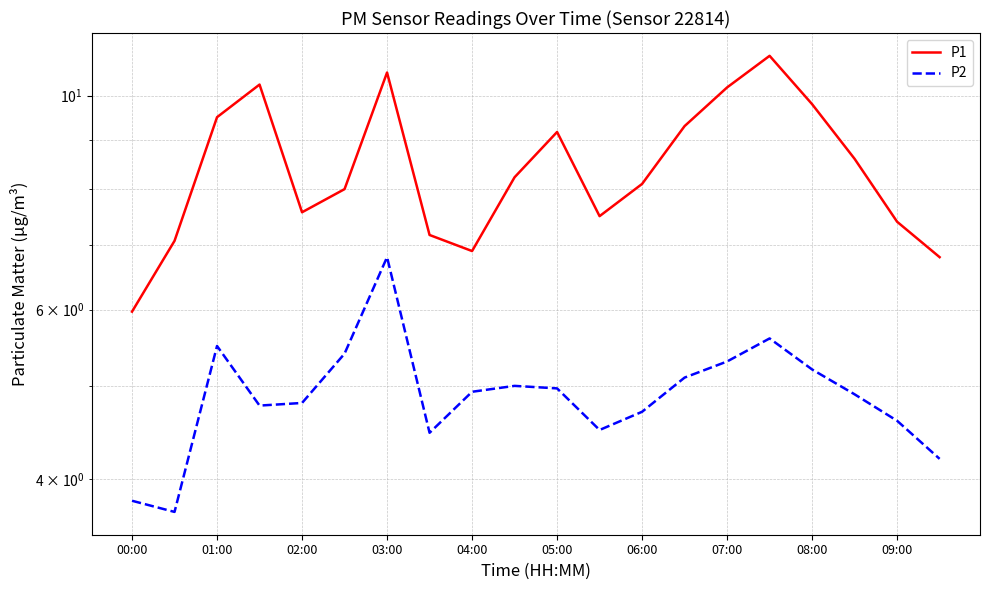

What is the sum of all P2 values?

98.2